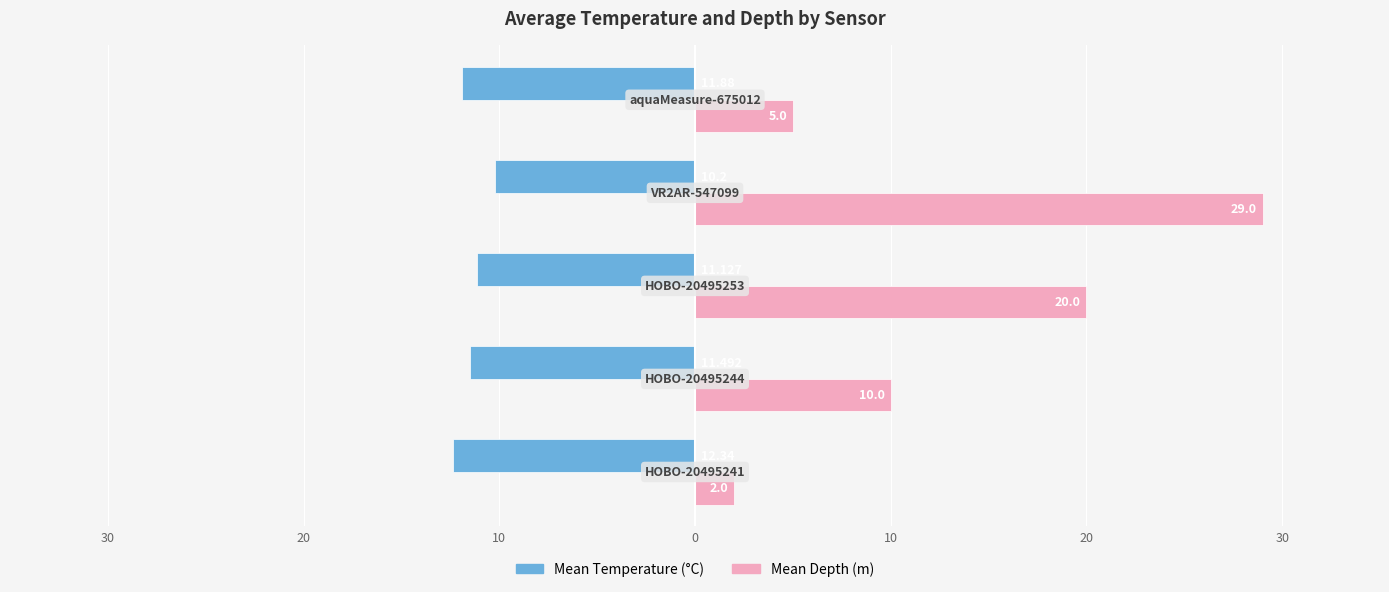

What are all the series names shown in the legend?

Mean Temperature (°C), Mean Depth (m)